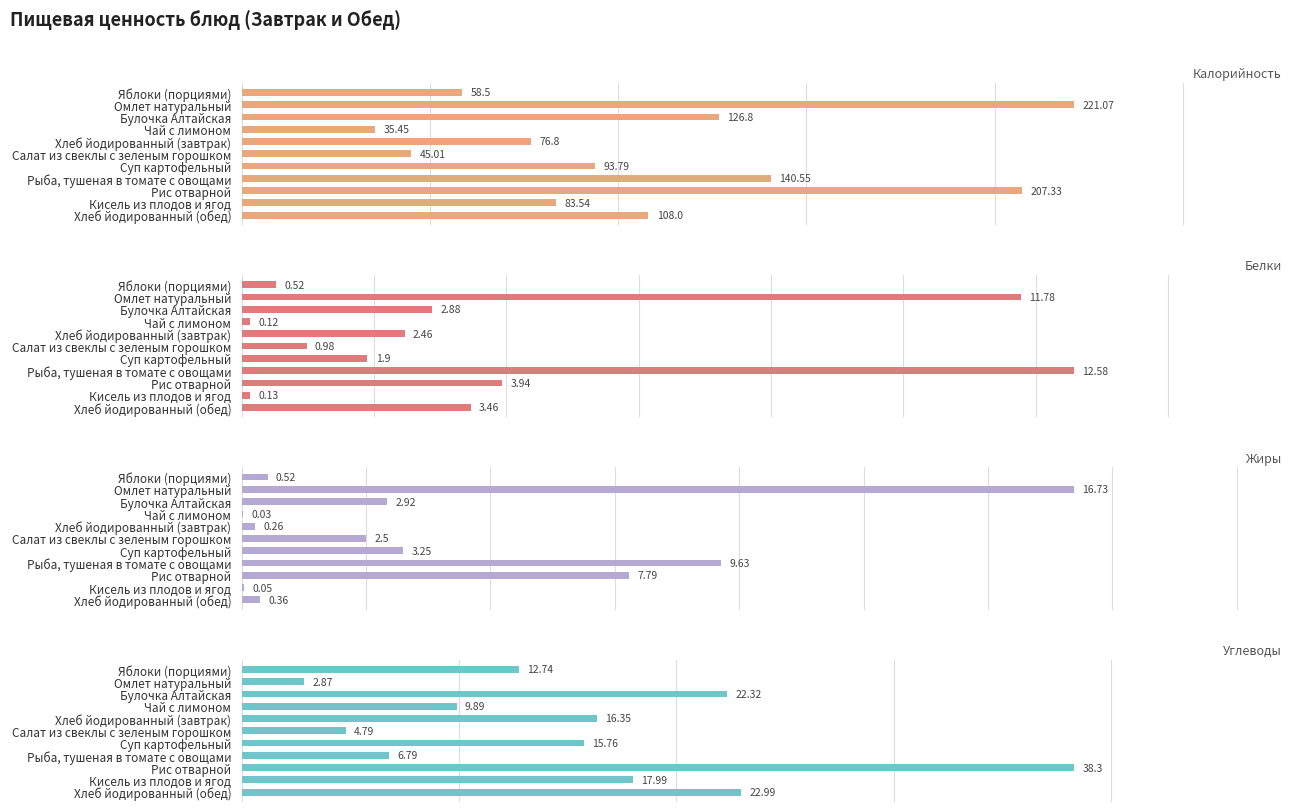

Rank the categories by Углеводы value from lowest to highest.

Омлет натуральный, Салат из свеклы с зеленым горошком, Рыба, тушеная в томате с овощами, Чай с лимоном, Яблоки (порциями), Суп картофельный, Хлеб йодированный (завтрак), Кисель из плодов и ягод, Булочка Алтайская, Хлеб йодированный (обед), Рис отварной